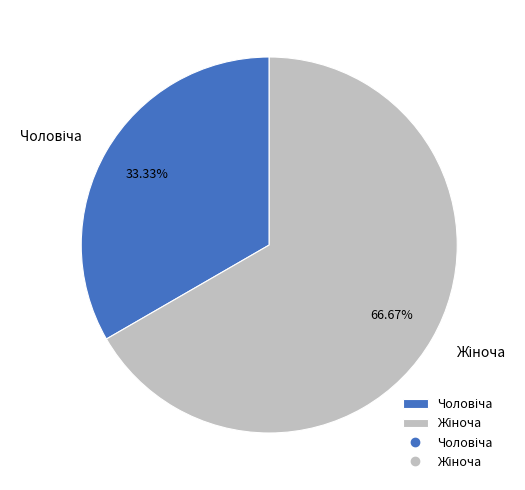

Does any single category account for the majority?

Yes